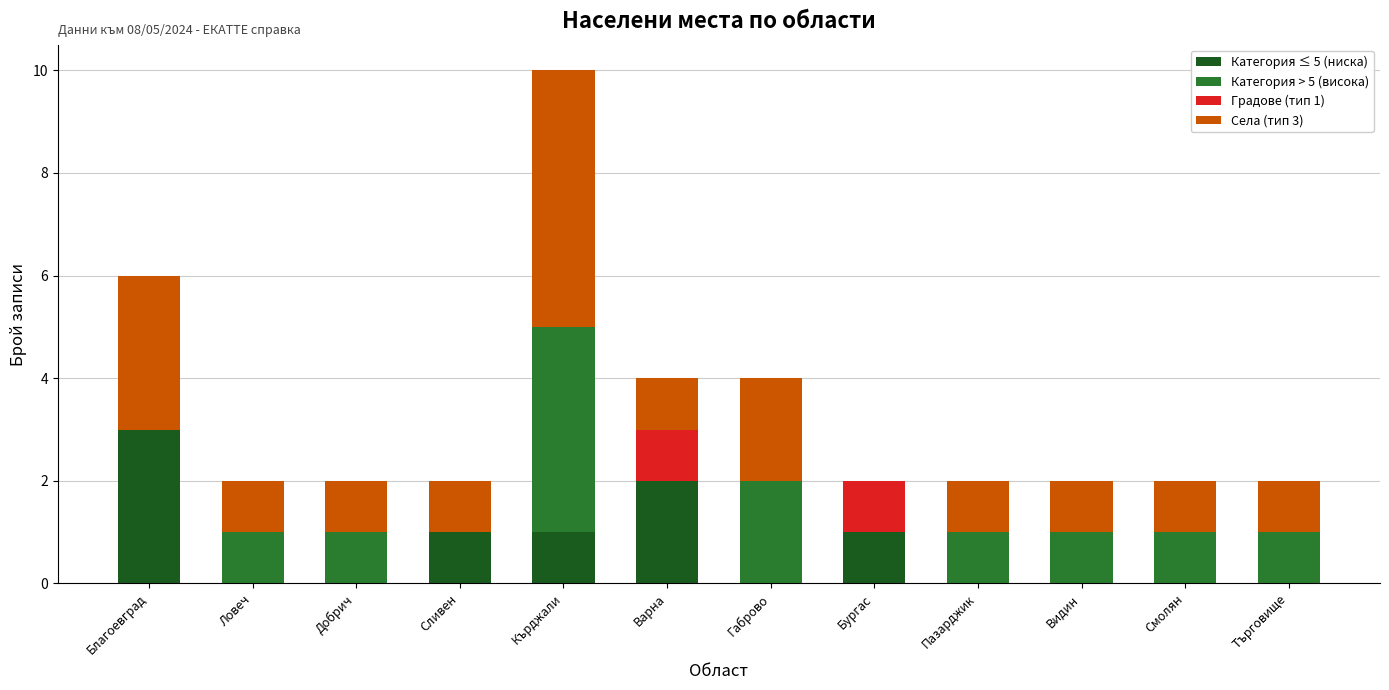

True or false: Категория ≤ 5 (ниска) has a value of 0 at Пазарджик.

True